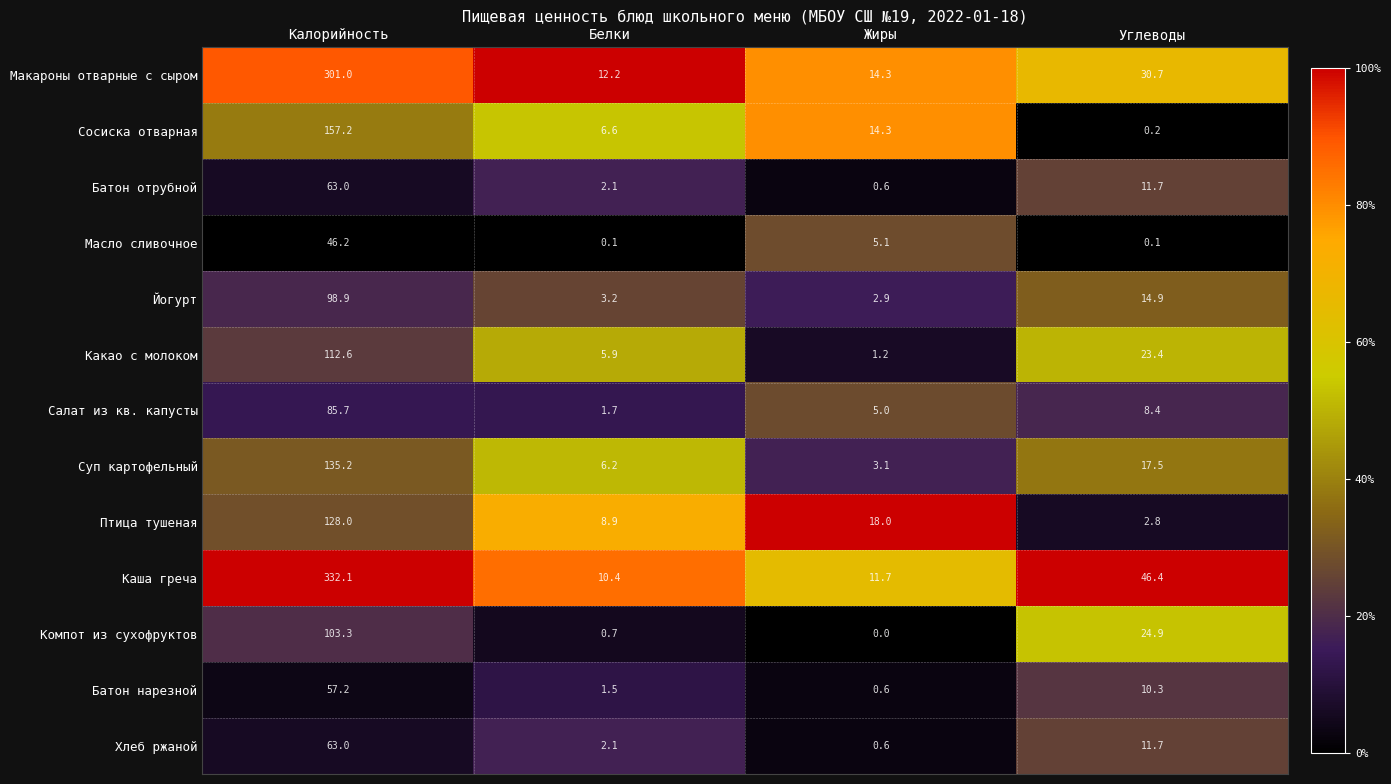

How many distinct data groups are displayed?

13